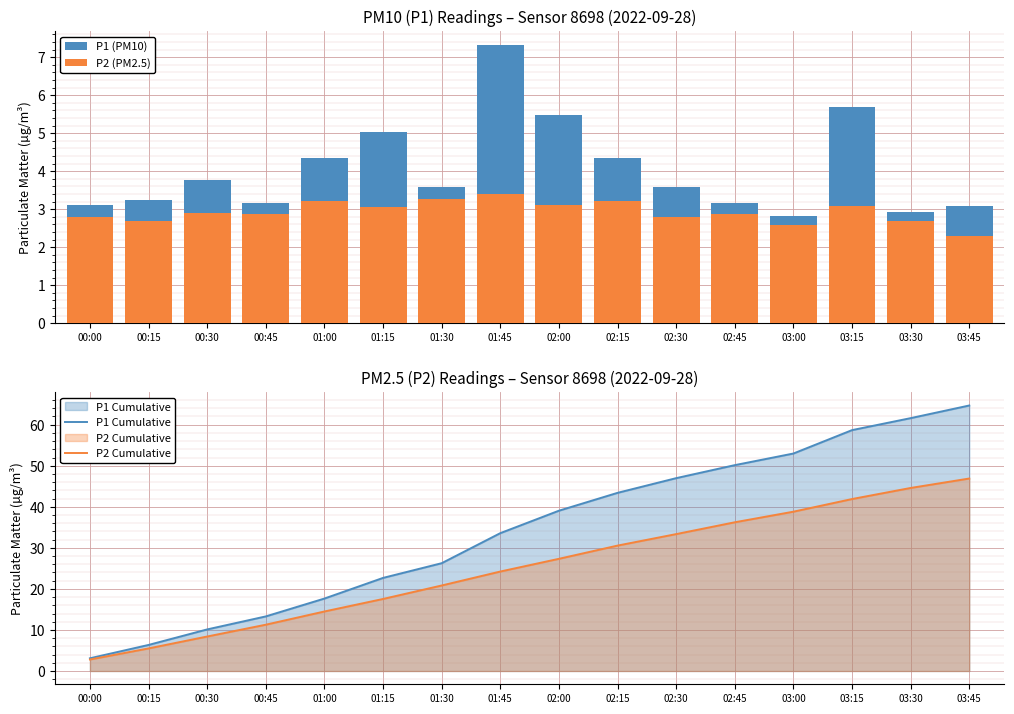

How many categories are shown in the chart?

16